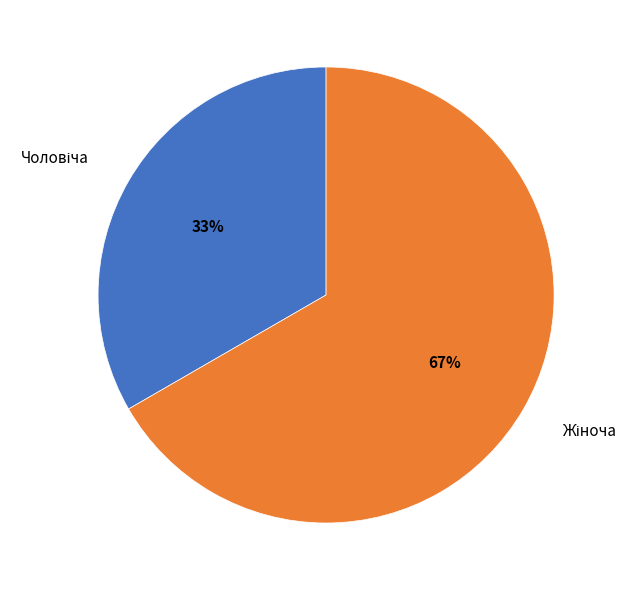

Is there a majority slice in this chart?

Yes